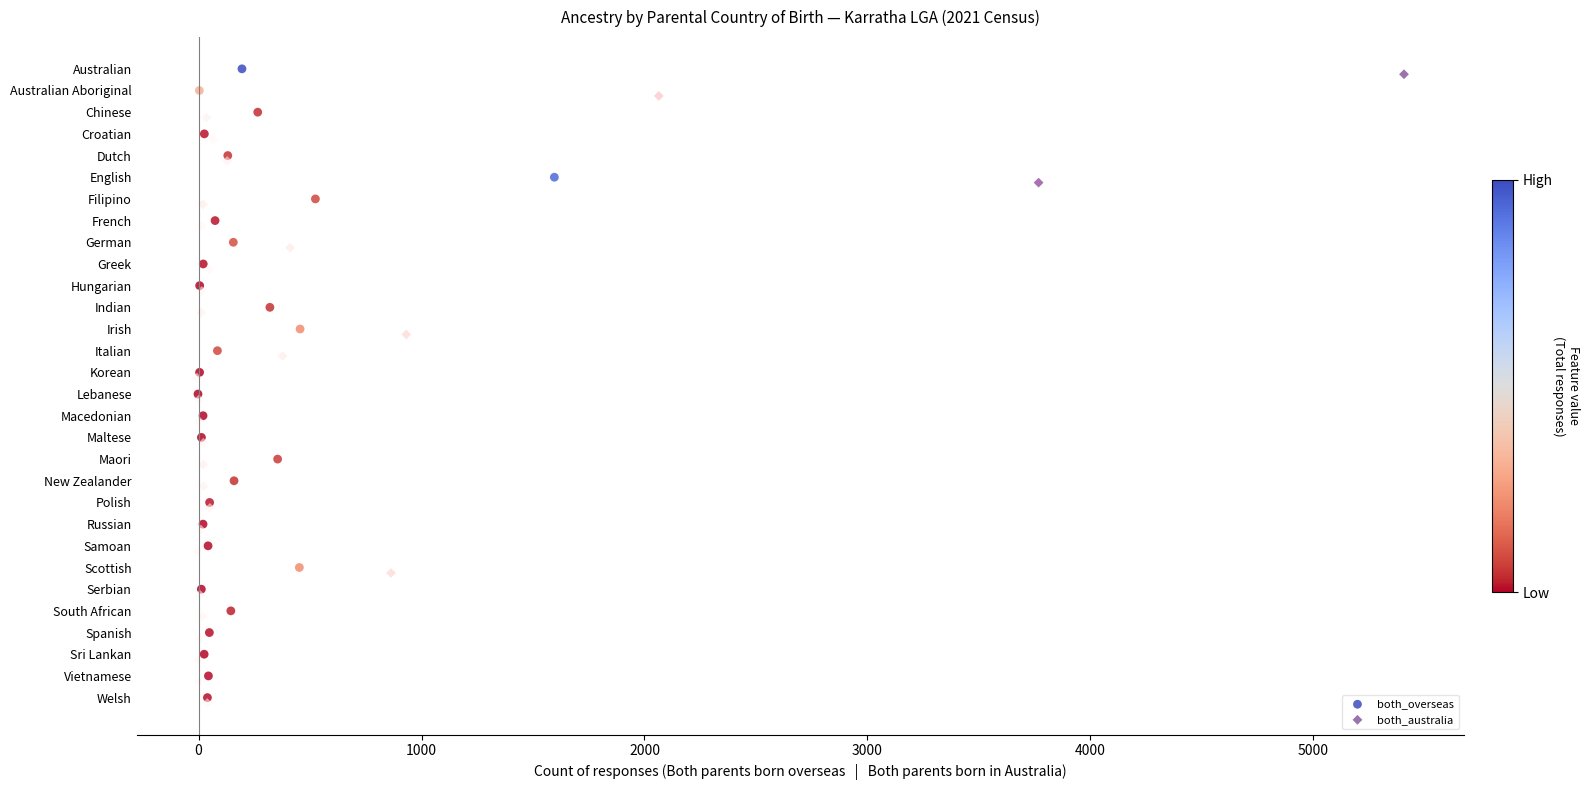

What are all the series names shown in the legend?

both_overseas, both_australia